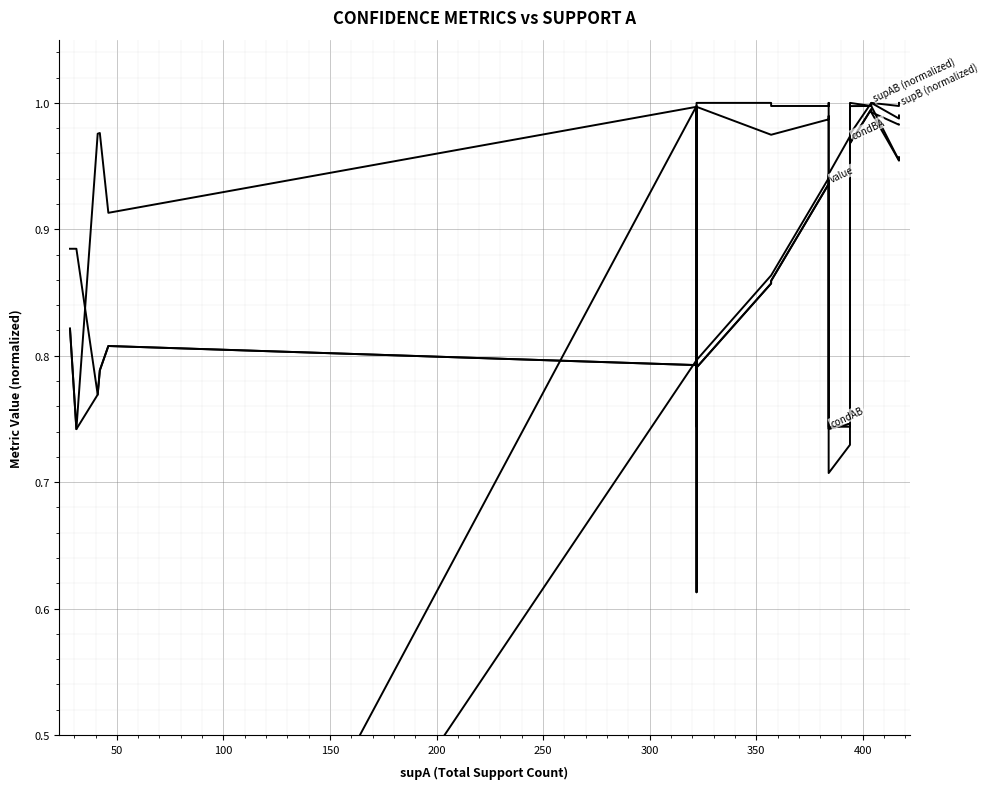

Which series changed the most between 250 and 300?

supB (normalized)